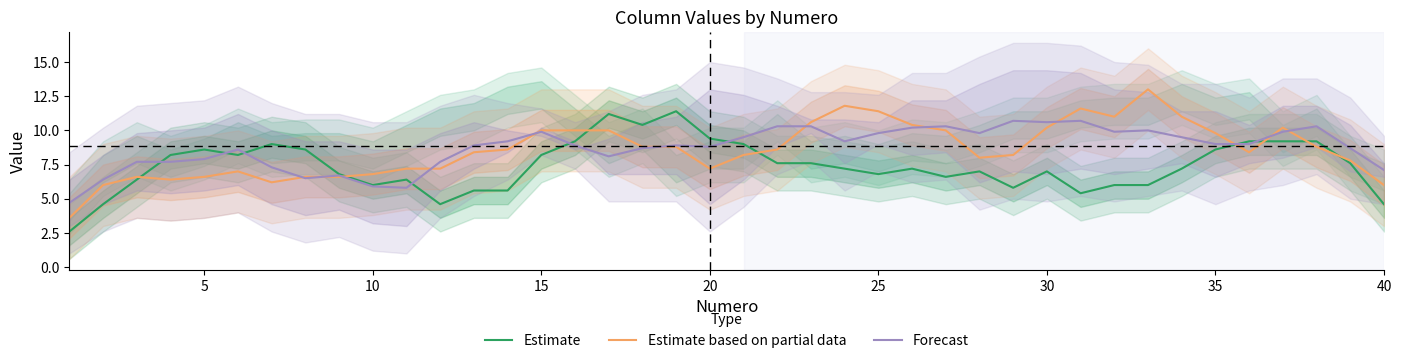

What are all the series names shown in the legend?

Estimate, Estimate based on partial data, Forecast